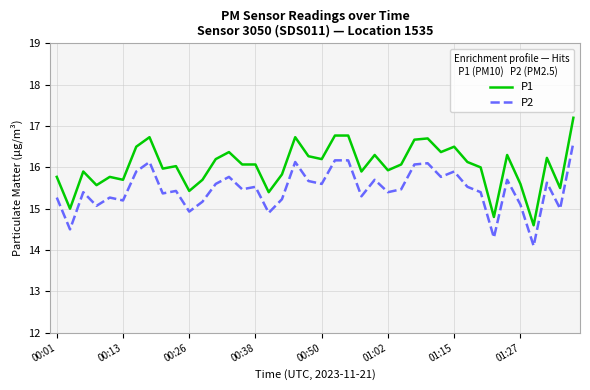

Which series has the largest range (max minus min)?

P1